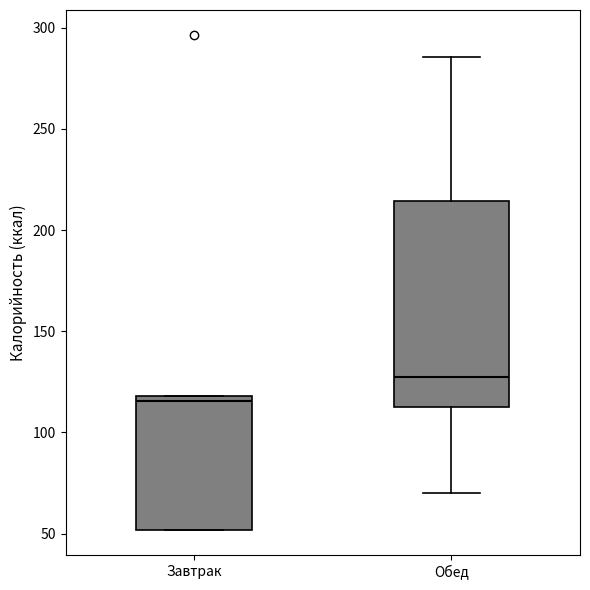

Comparing the boxes themselves (not the whiskers), which one is the tallest?

Обед